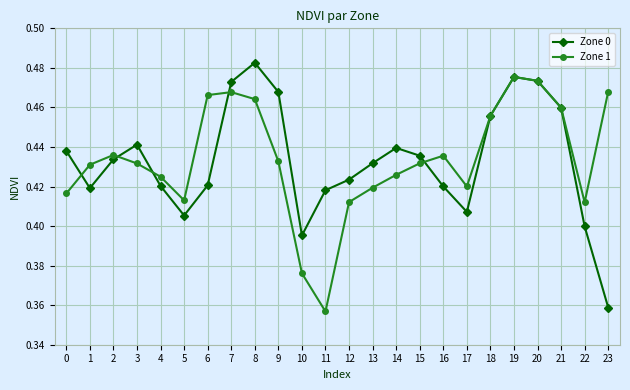

What are all the series names shown in the legend?

Zone 0, Zone 1